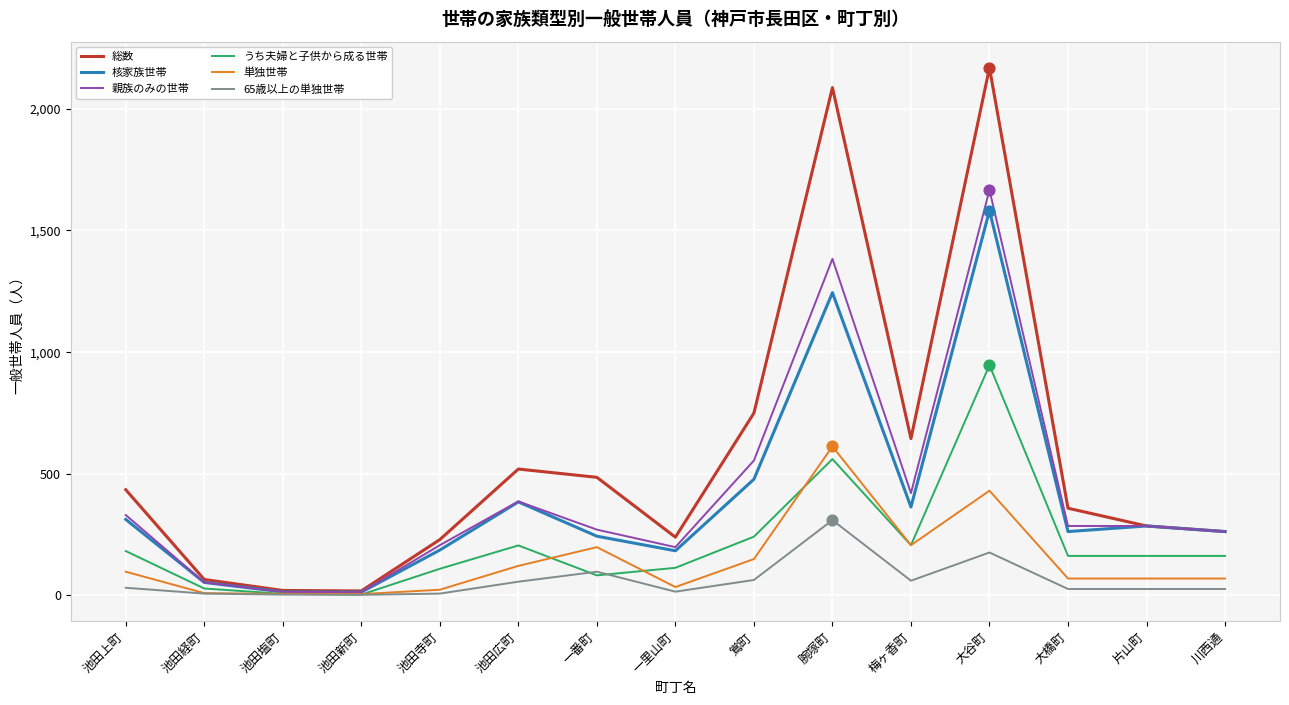

Is the value of 核家族世帯 at 一番町 greater than the value of 総数 at 腕塚町?

No